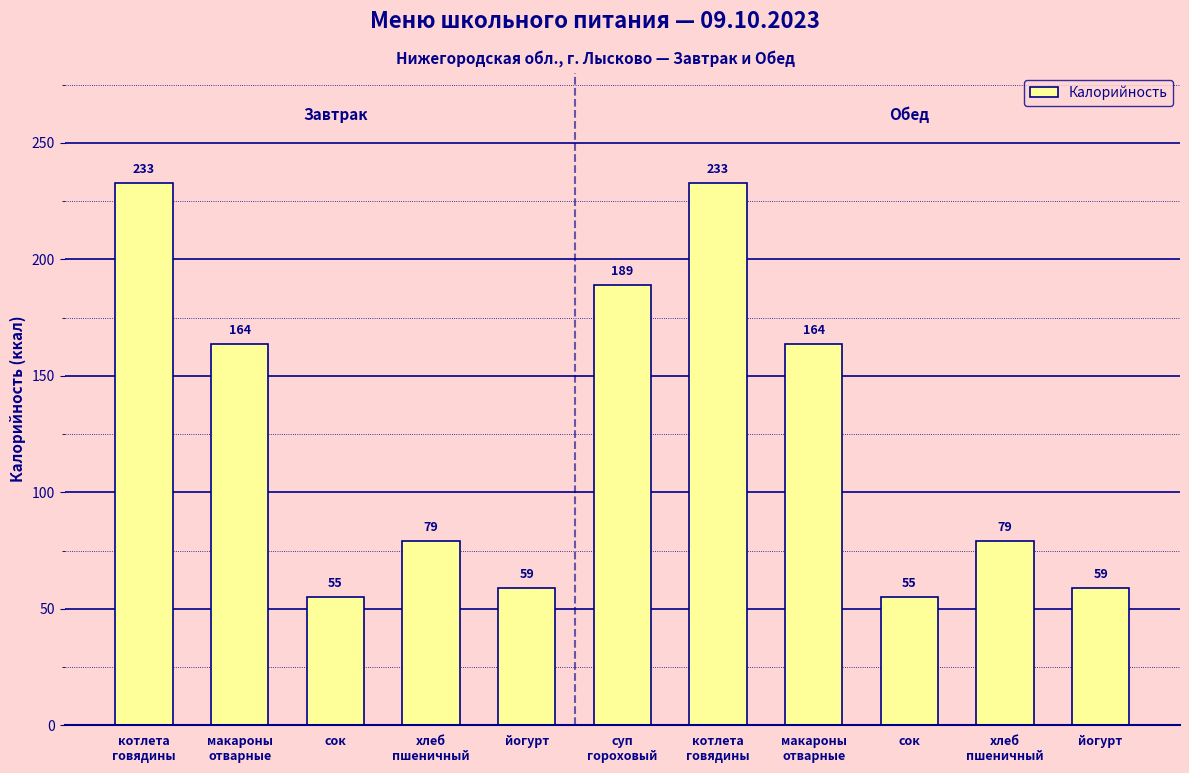

The value at хлеб
пшеничный is 130.6. True or false?

False